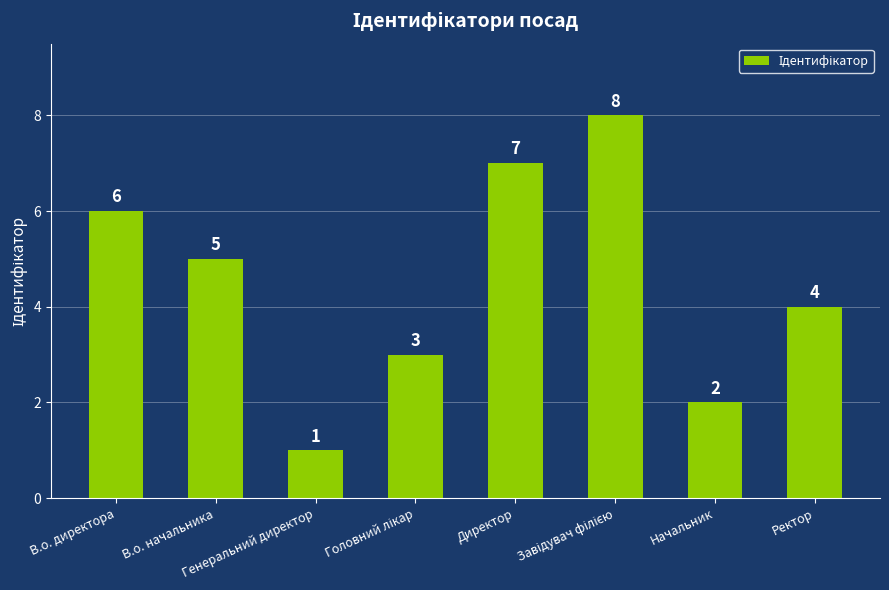

What is the maximum value shown in the chart?

8